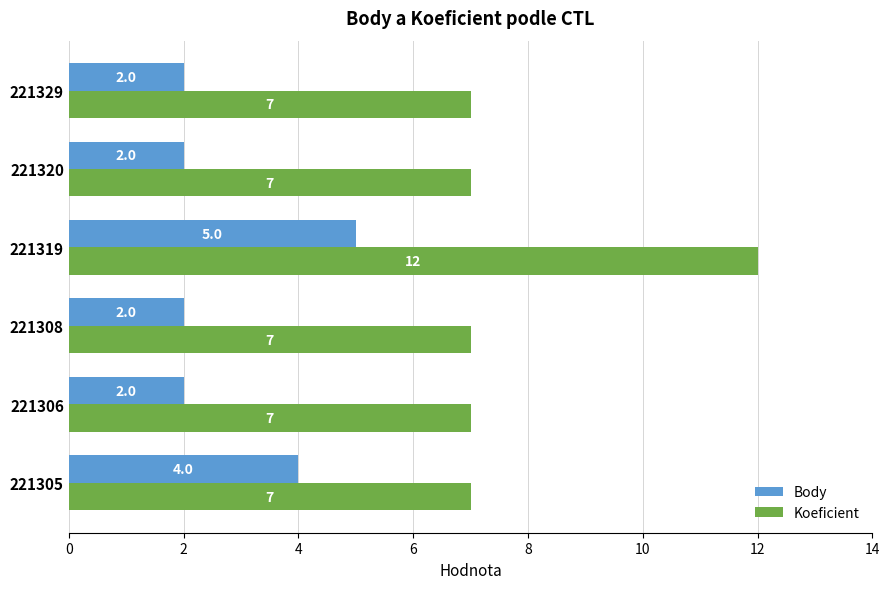

Is it true that Body equals 4 at 221305?

True